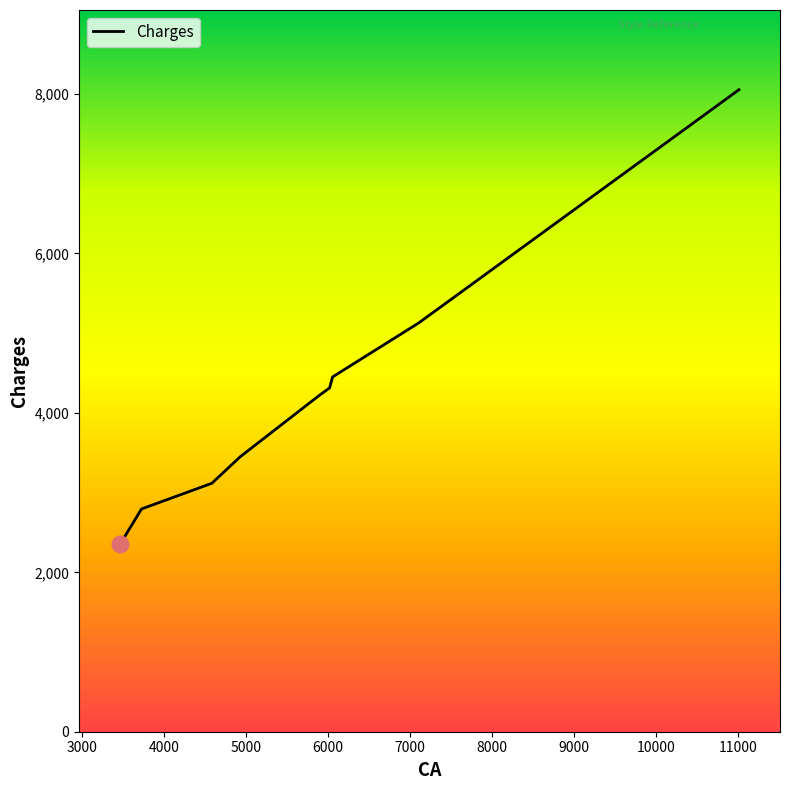

What is the difference between the maximum and minimum values?

5701